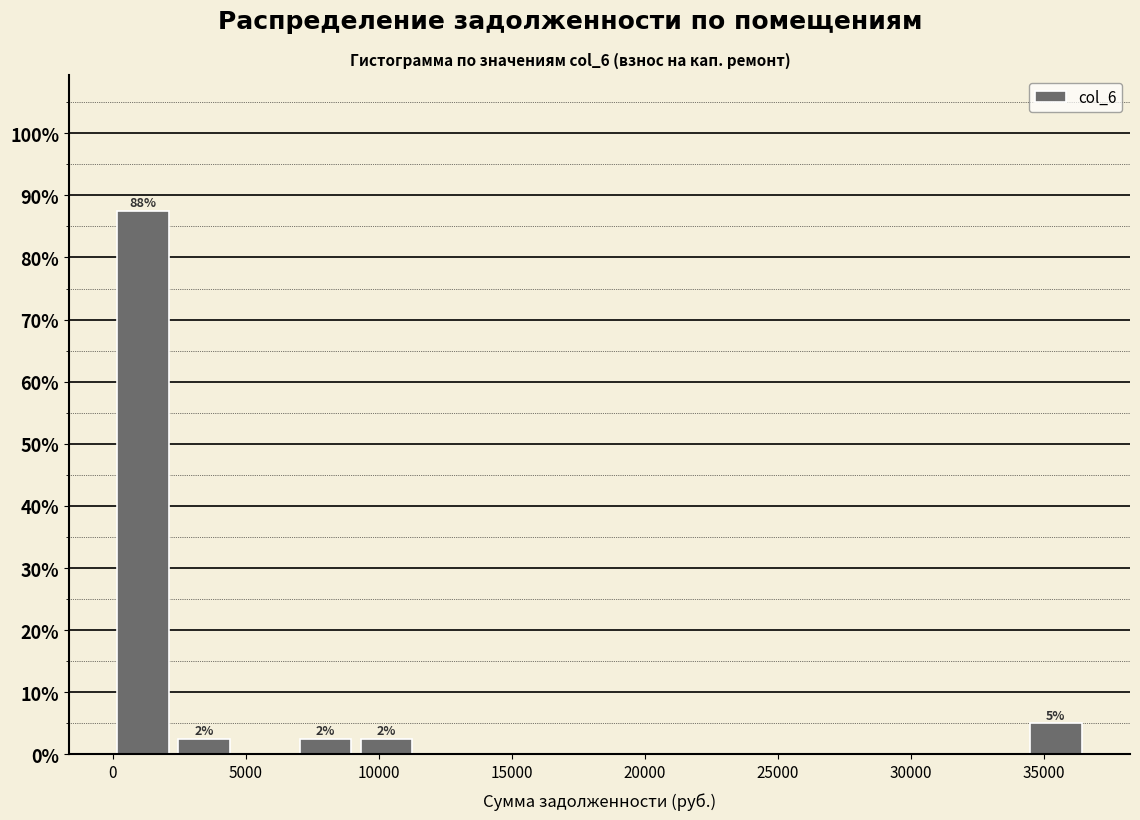

Over which range of the x-axis is the bar tallest?

0 to 2500